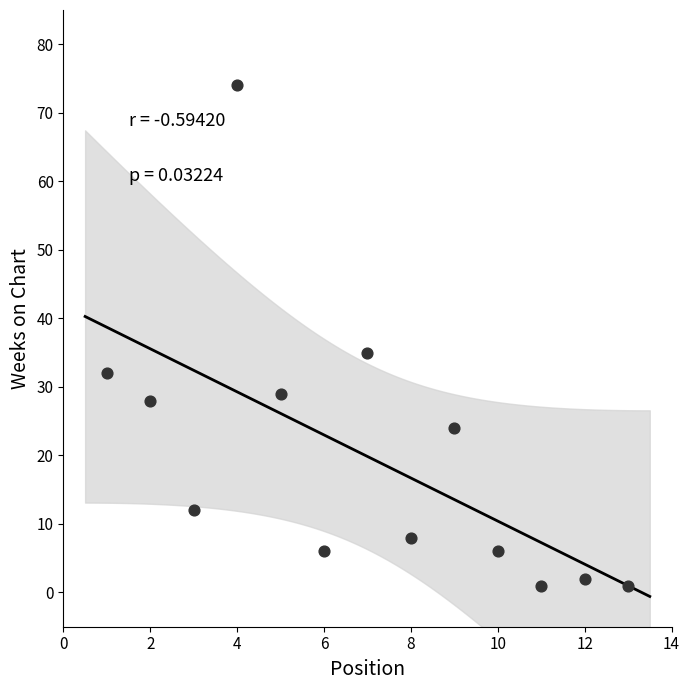

What Y value in the scatter plot is closest to 37?

35